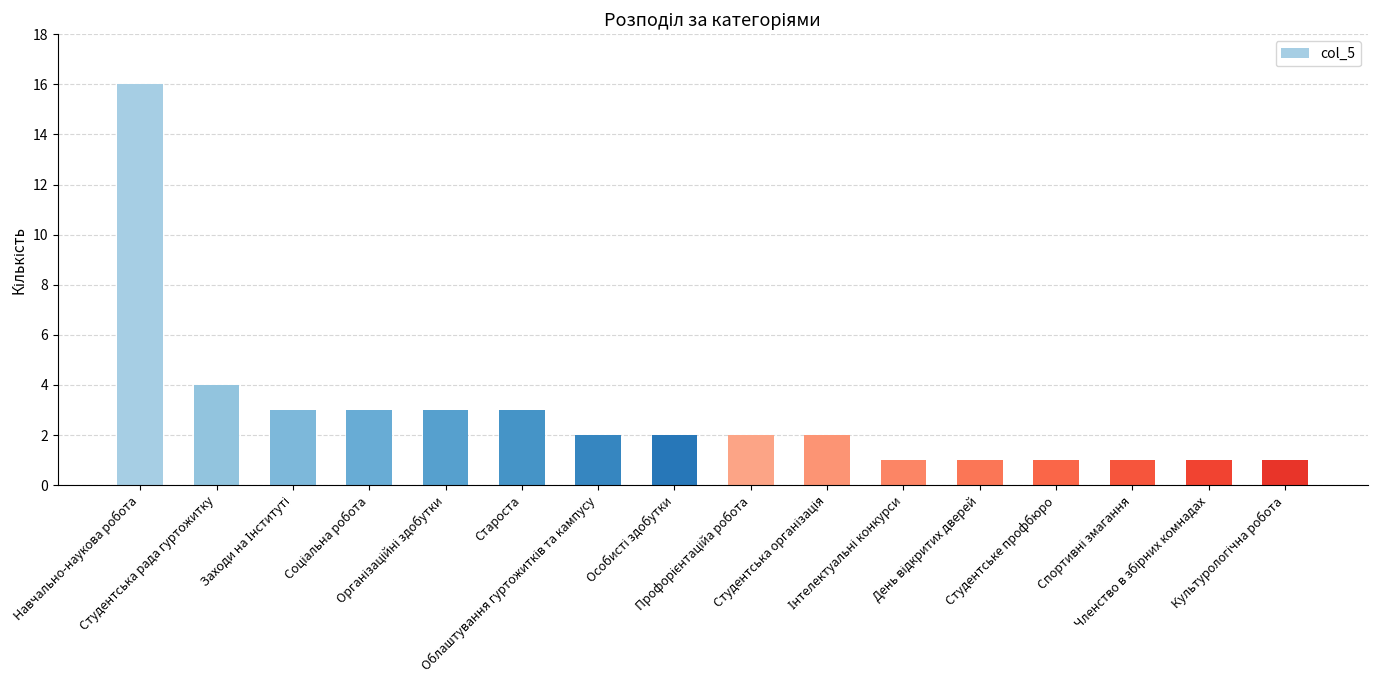

Where does the data first go above 2?

Навчально-наукова робота